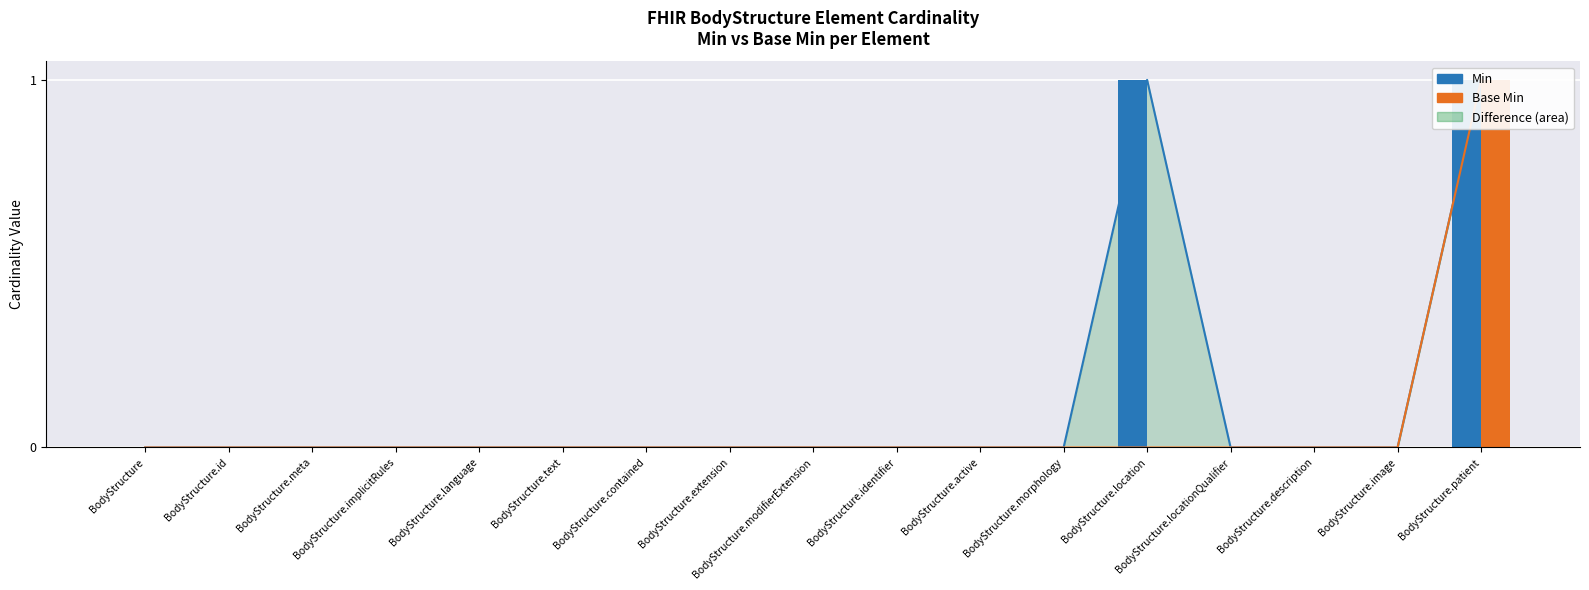

How many categories are shown in the chart?

17